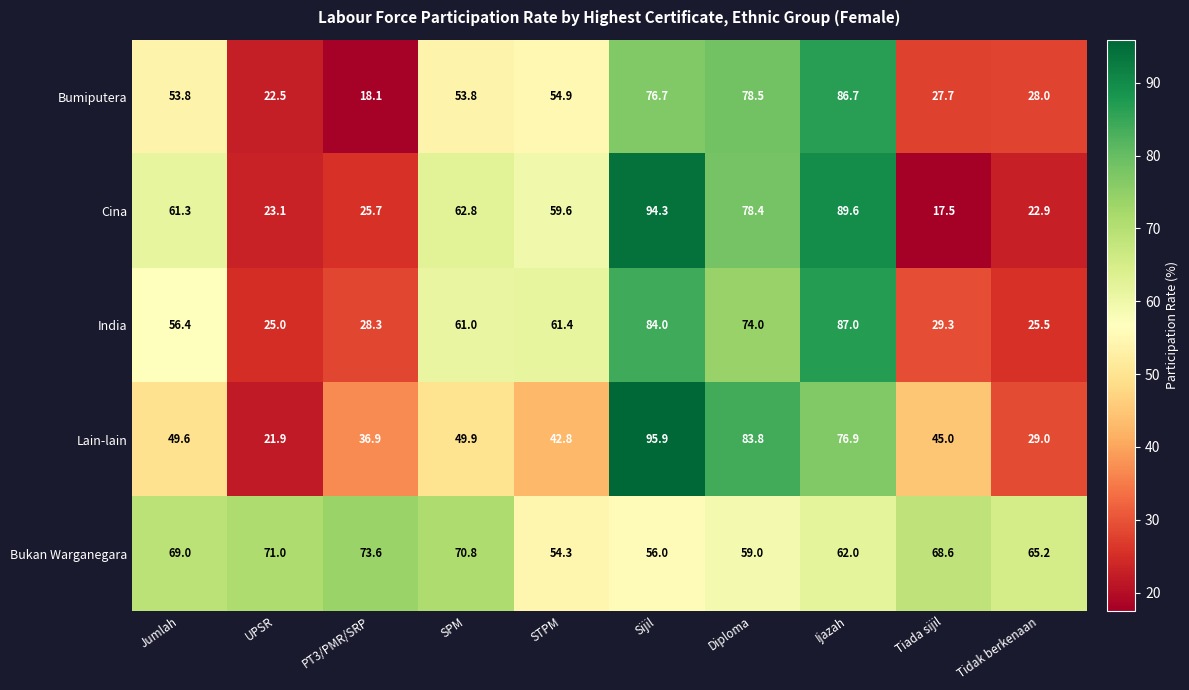

What is the difference between the maximum and second lowest values in the Cina series?

71.4